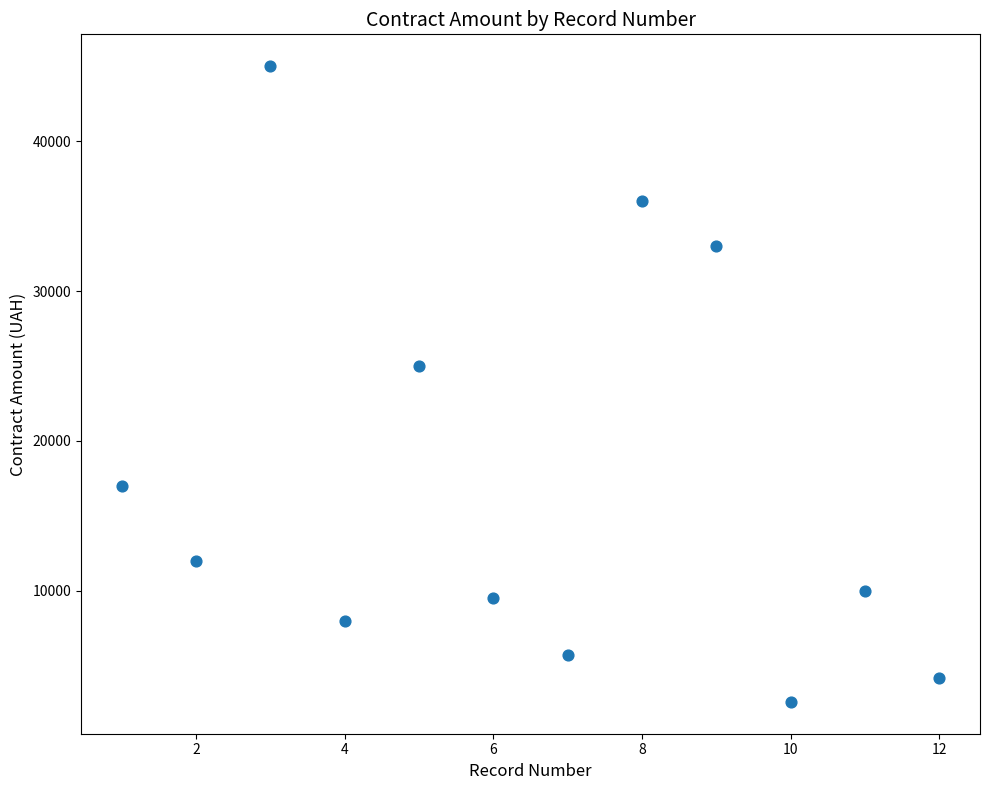

What is the average Y value?

17340.7